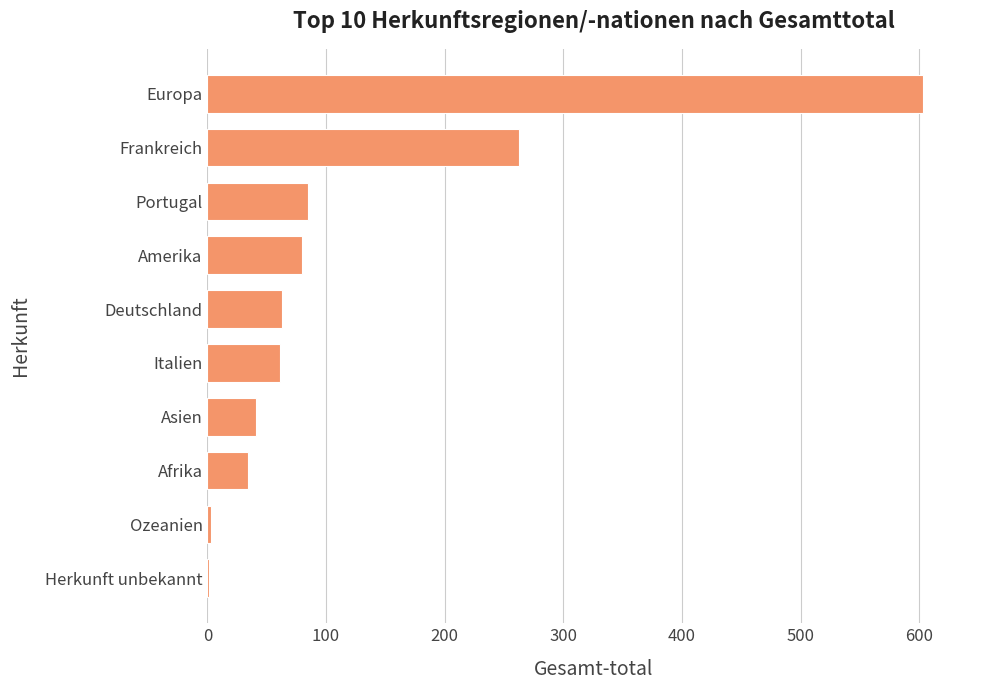

Which label corresponds to the largest value in the chart?

Europa